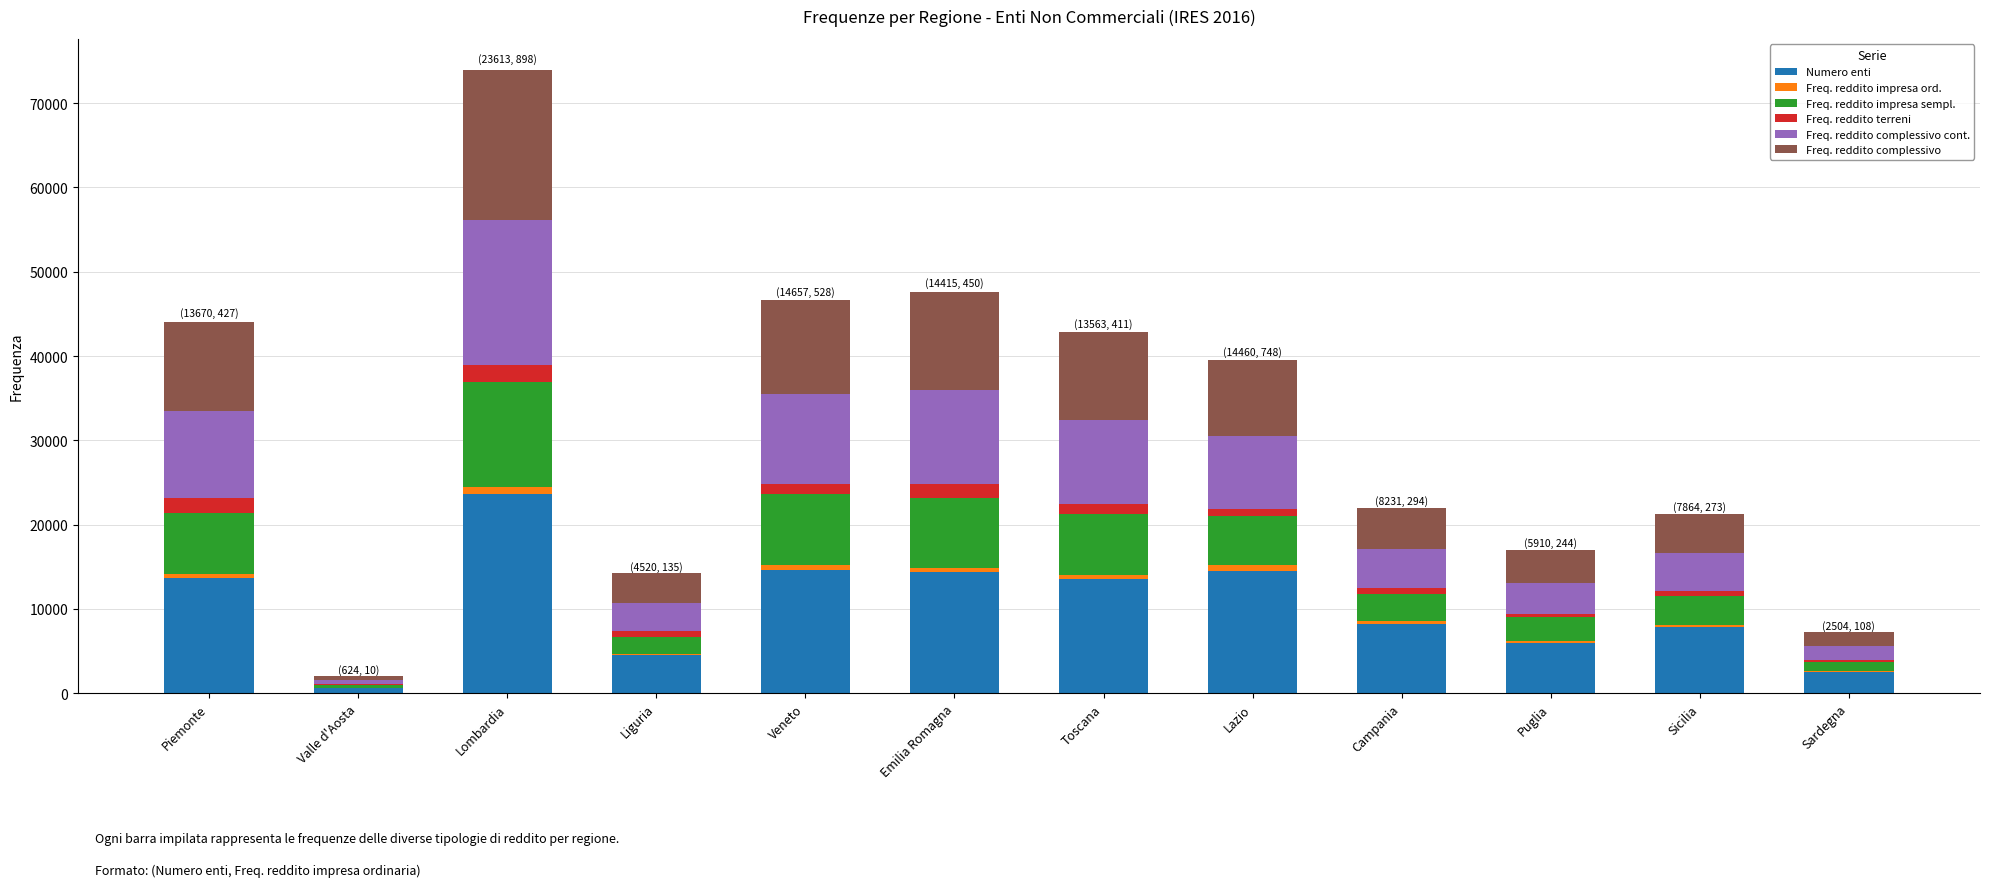

The Numero enti series shows 2504 at Sardegna. True or false?

True